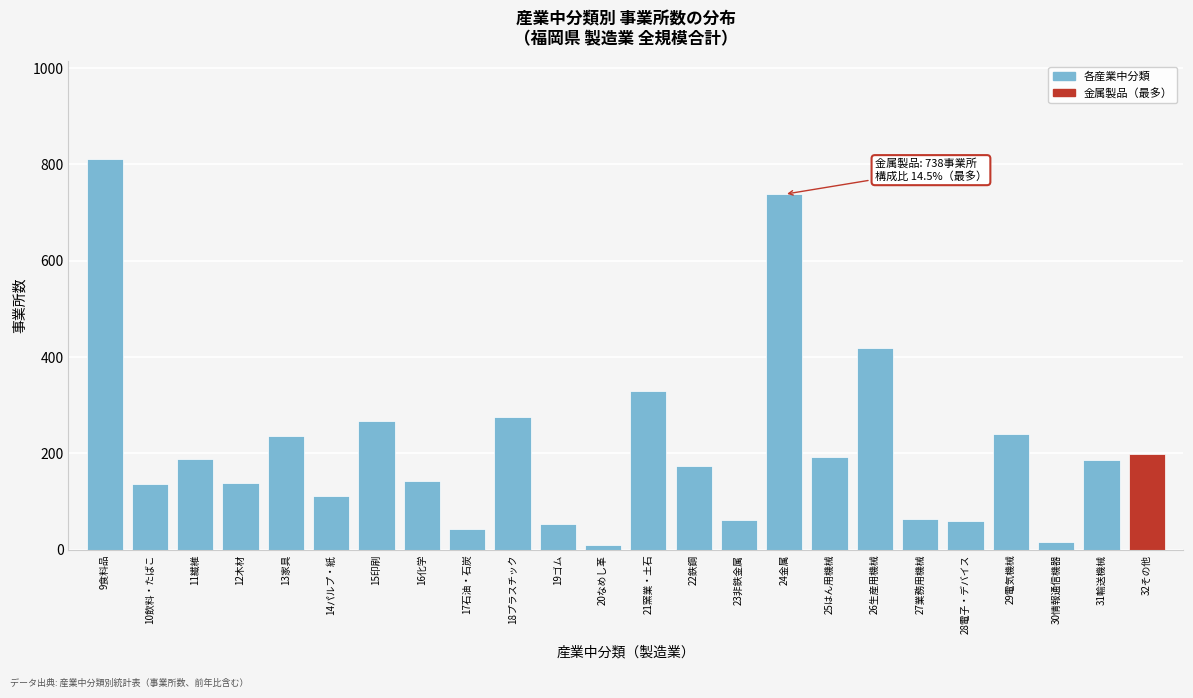

What is the label of the 14th bar from the right?

19ゴム